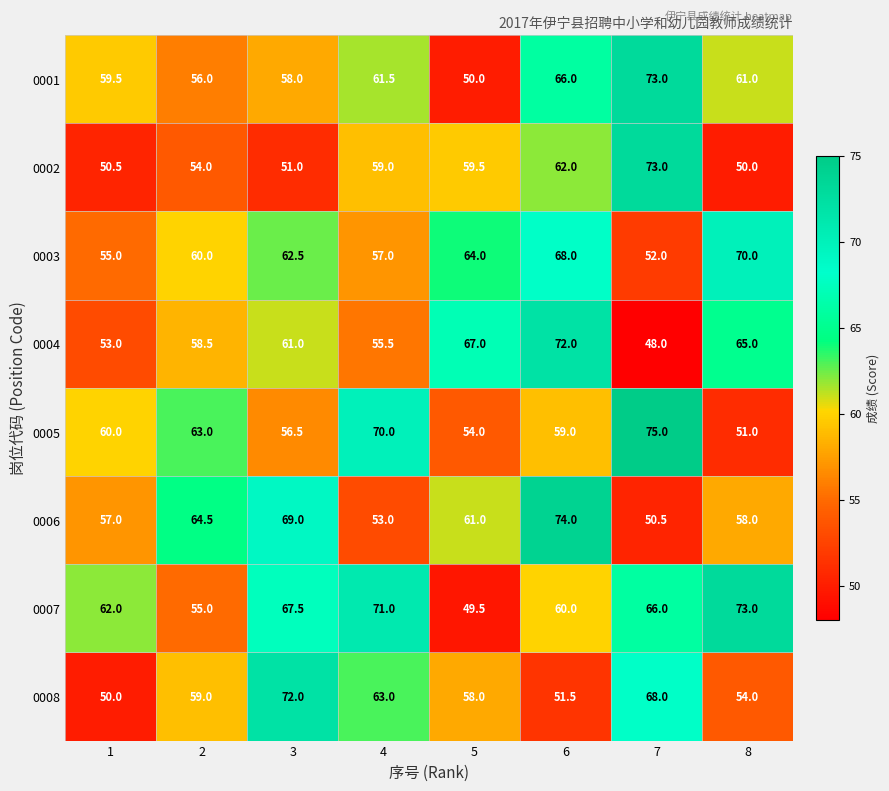

Which category has the highest value in the 0004 series?

6